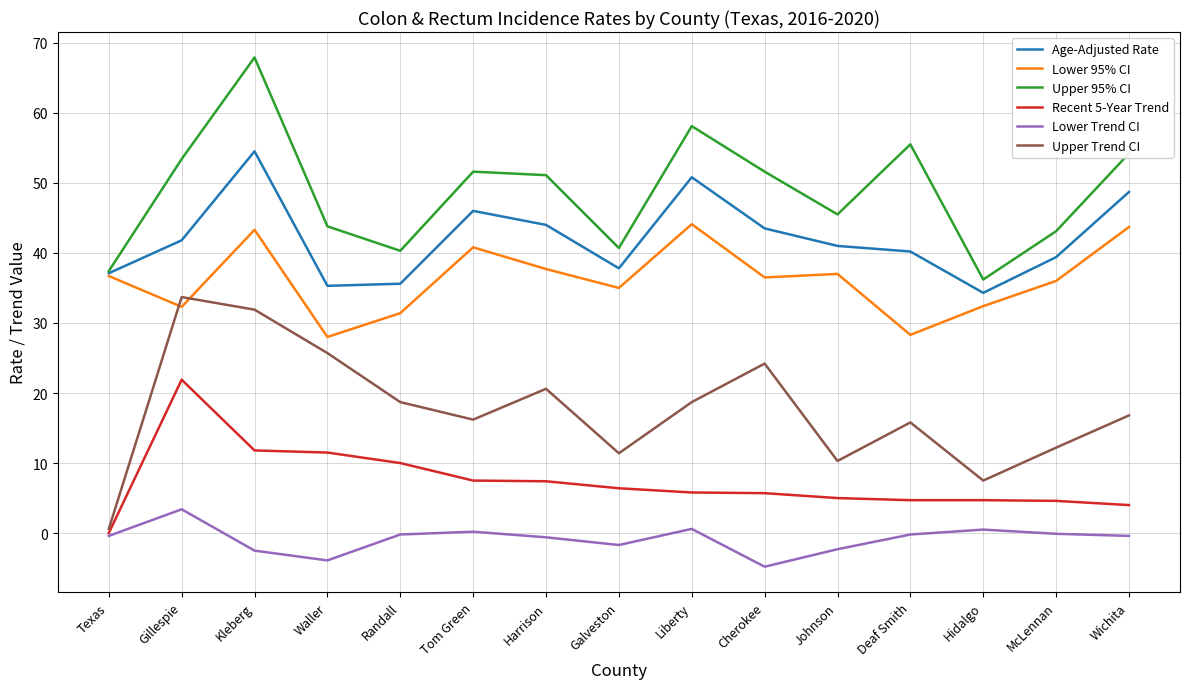

Rank the series by their maximum value, from highest to lowest.

Upper 95% CI, Age-Adjusted Rate, Lower 95% CI, Upper Trend CI, Recent 5-Year Trend, Lower Trend CI